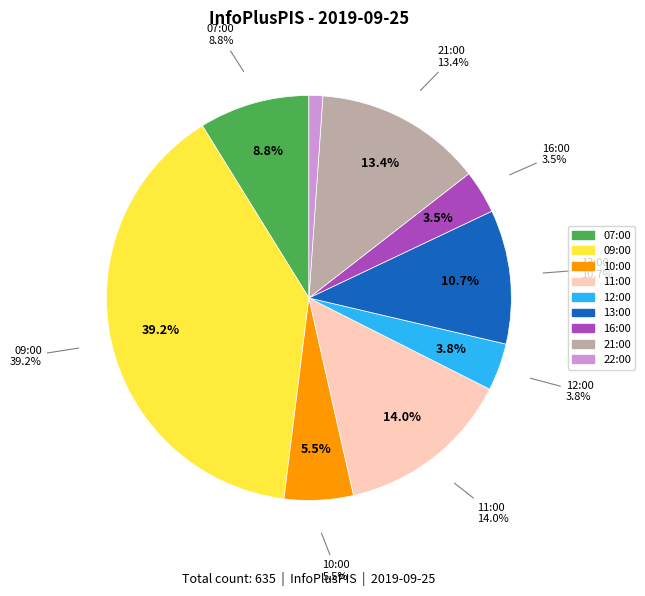

Rank the categories by value from highest to lowest.

09:00, 11:00, 21:00, 13:00, 07:00, 10:00, 12:00, 16:00, 22:00